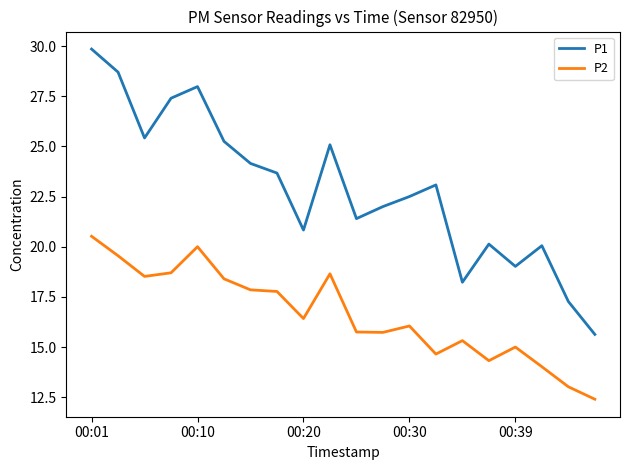

Rank the series by their maximum value, from lowest to highest.

P2, P1